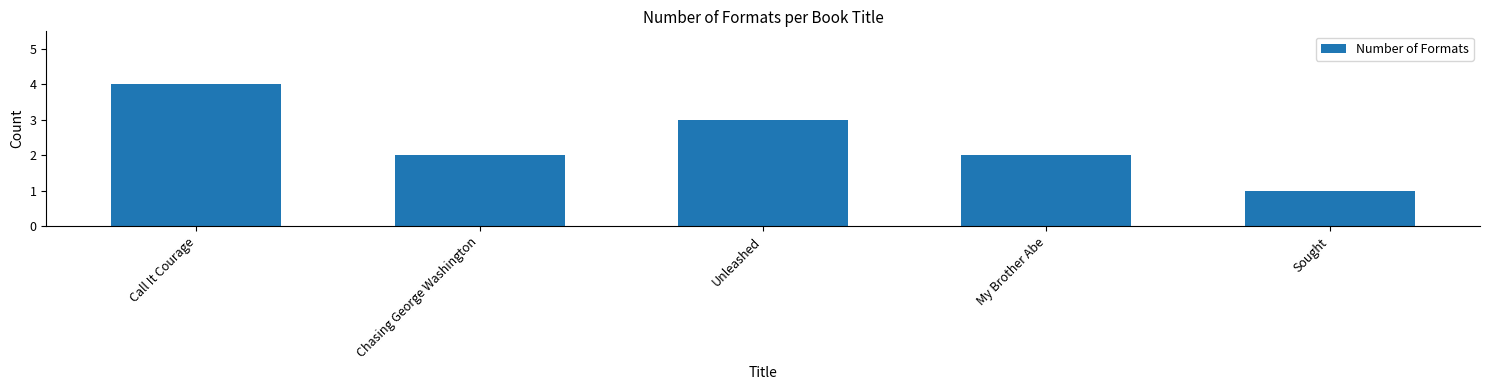

What is the difference between the values at My Brother Abe and Sought?

1